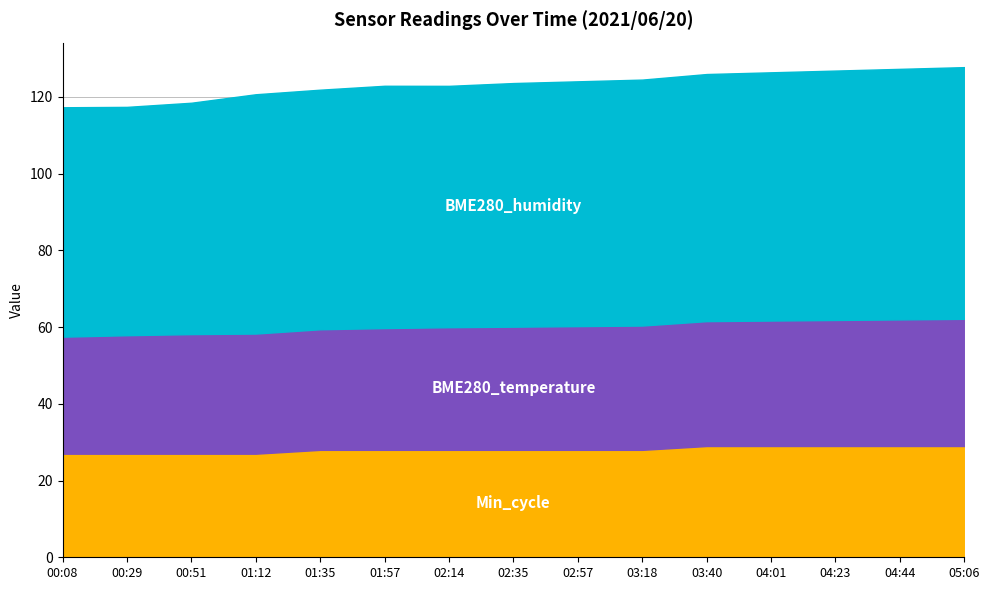

What is the total value across all series at 00:08?

117.3